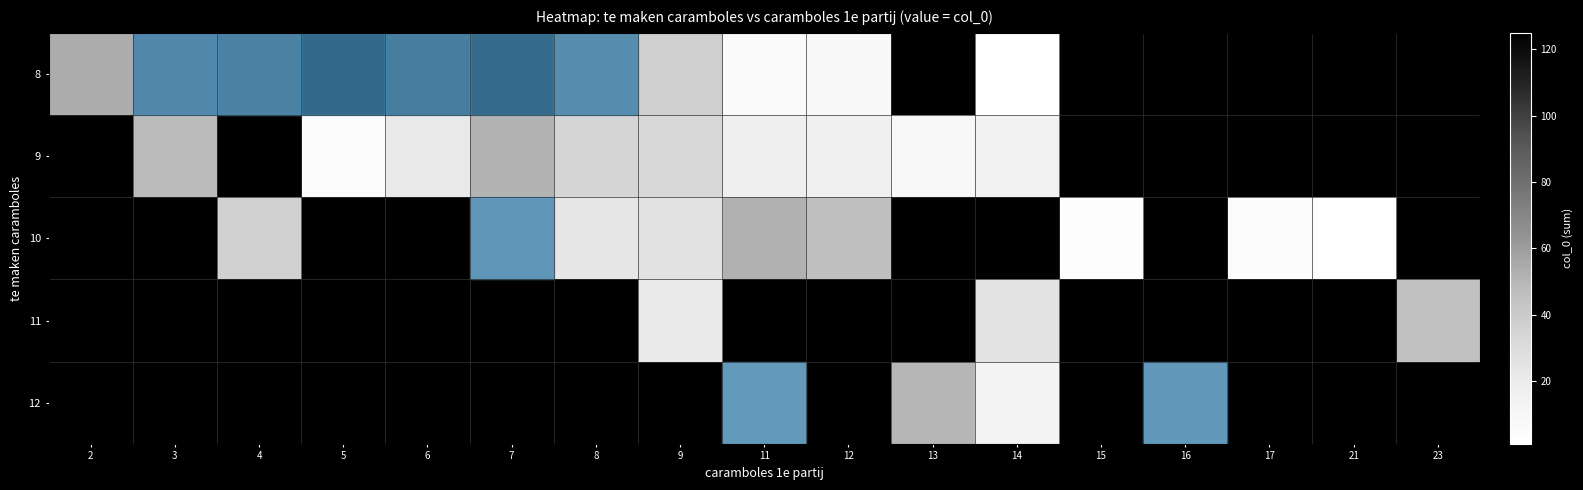

At which category does the chart reach its minimum across all series?

2